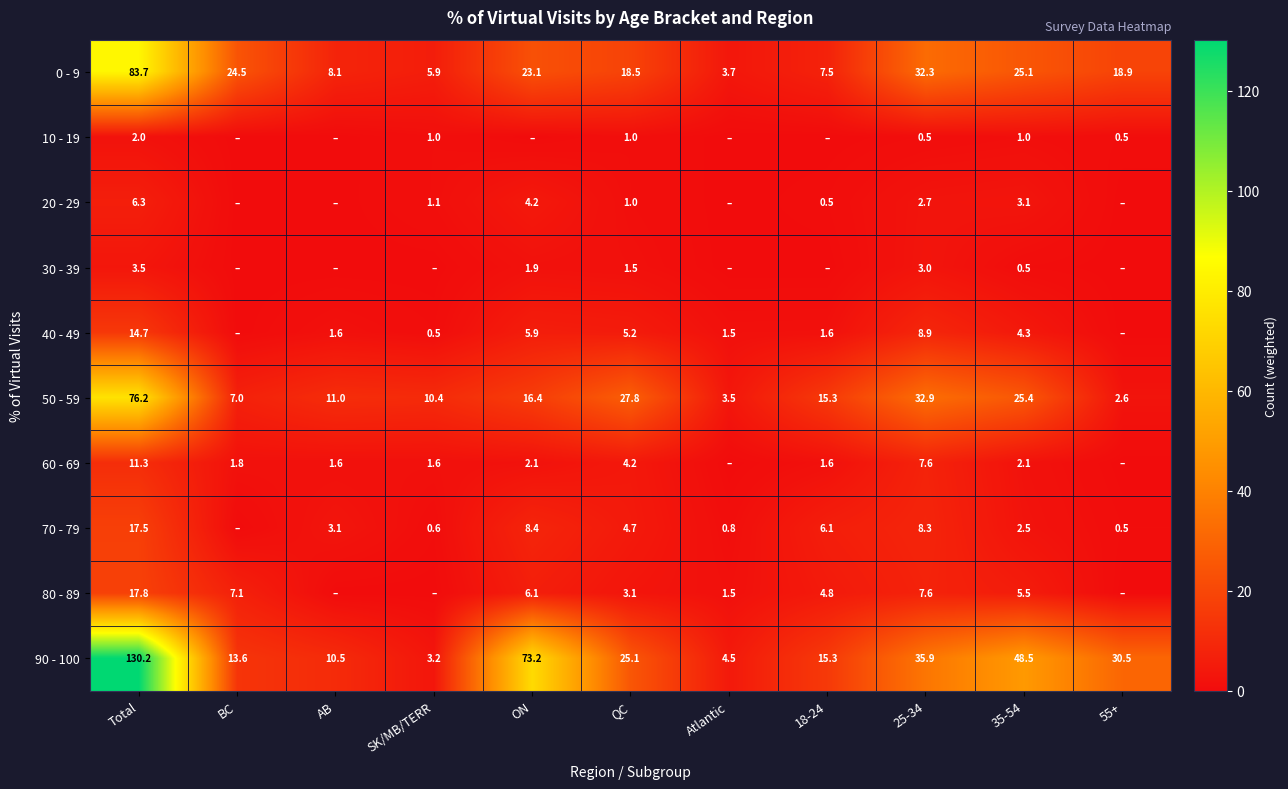

What is the total value across all series at 25-34?

139.7